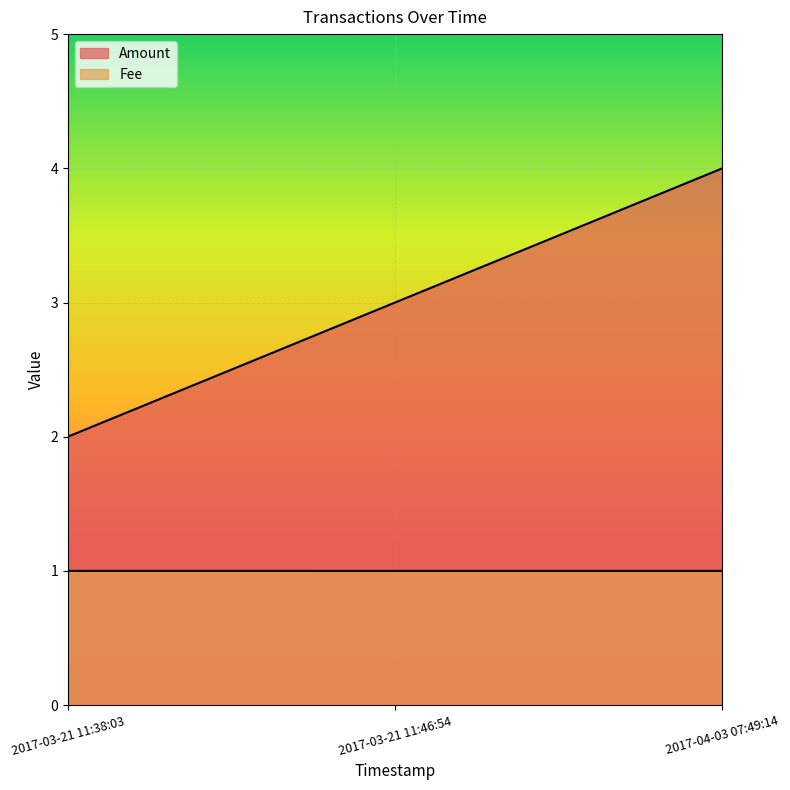

Reading left to right, extract all data points from this chart.

Amount: 2.0	3.0	4.0
Fee: 1.0	1.0	1.0